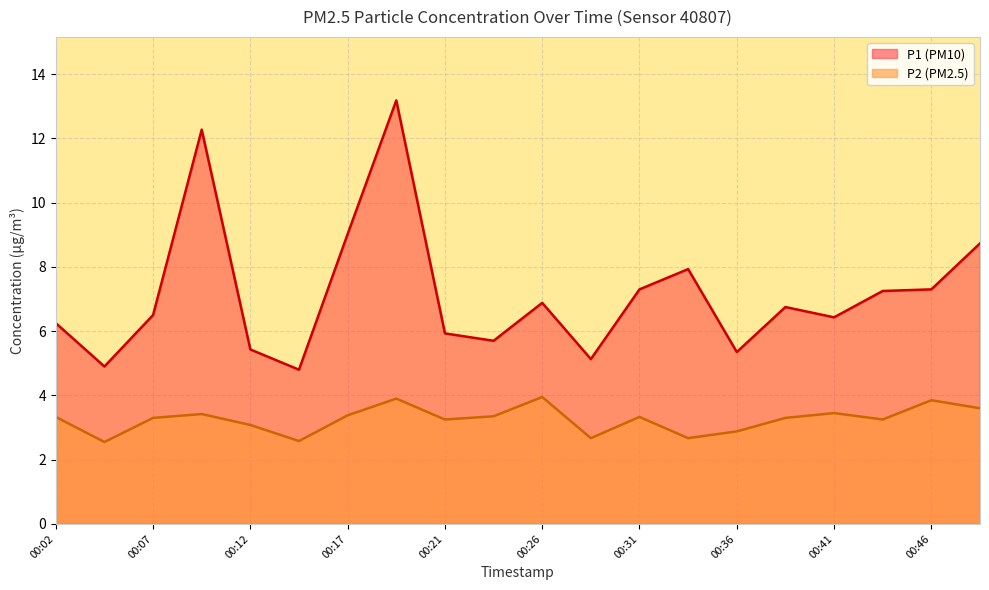

Which series has the largest total across all categories?

P1